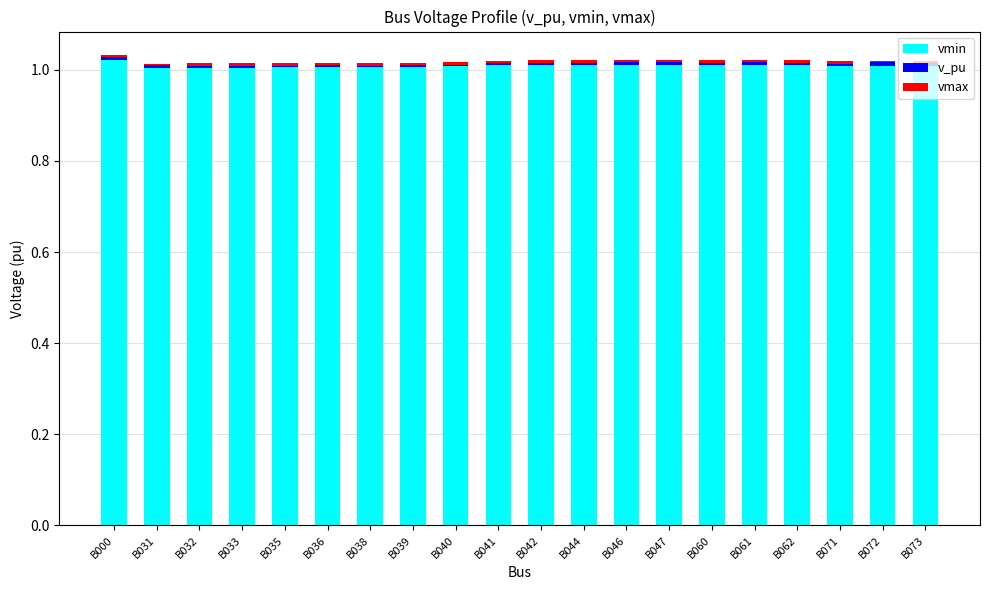

The value of vmin at B033 is 1.0. True or false?

True